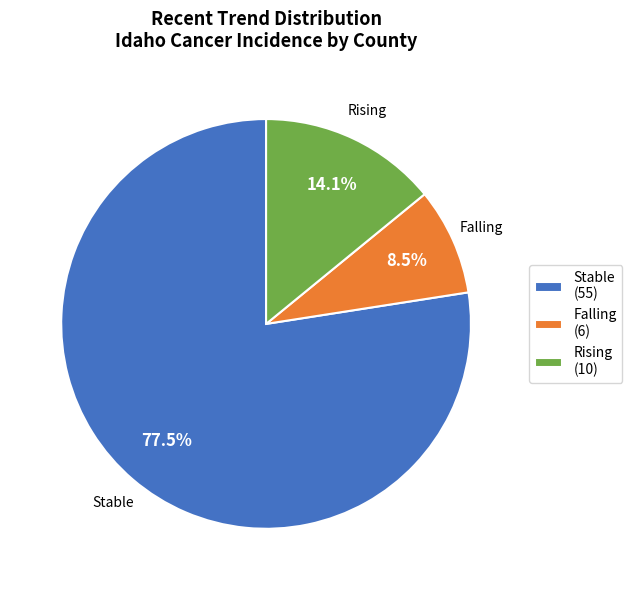

Combined, do Stable (55) and Rising (10) account for over 50%?

Yes